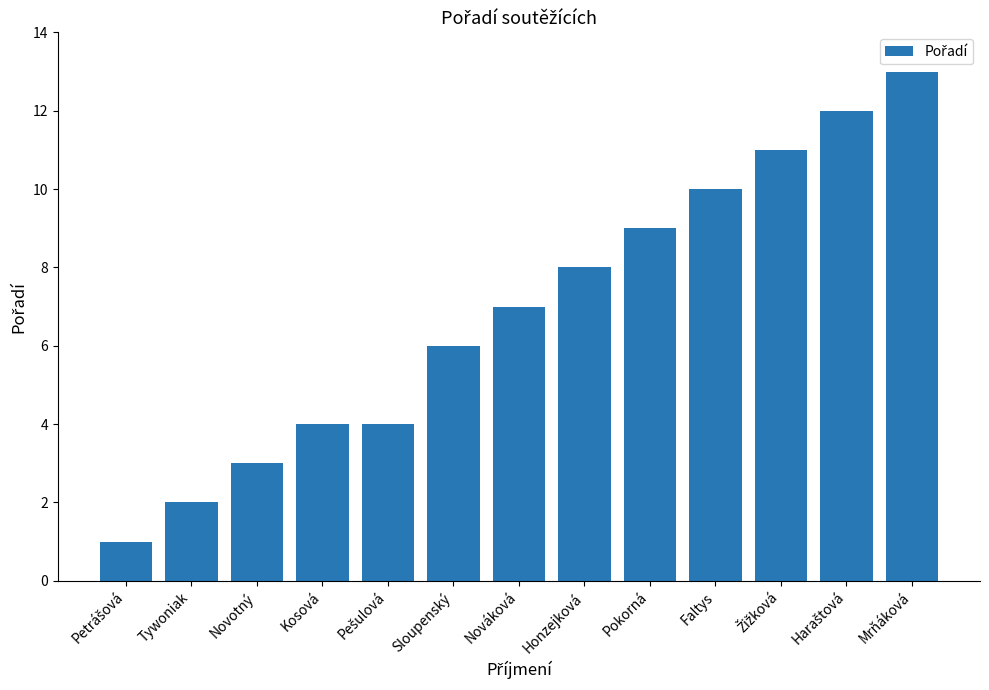

What is the maximum value shown in the chart?

13